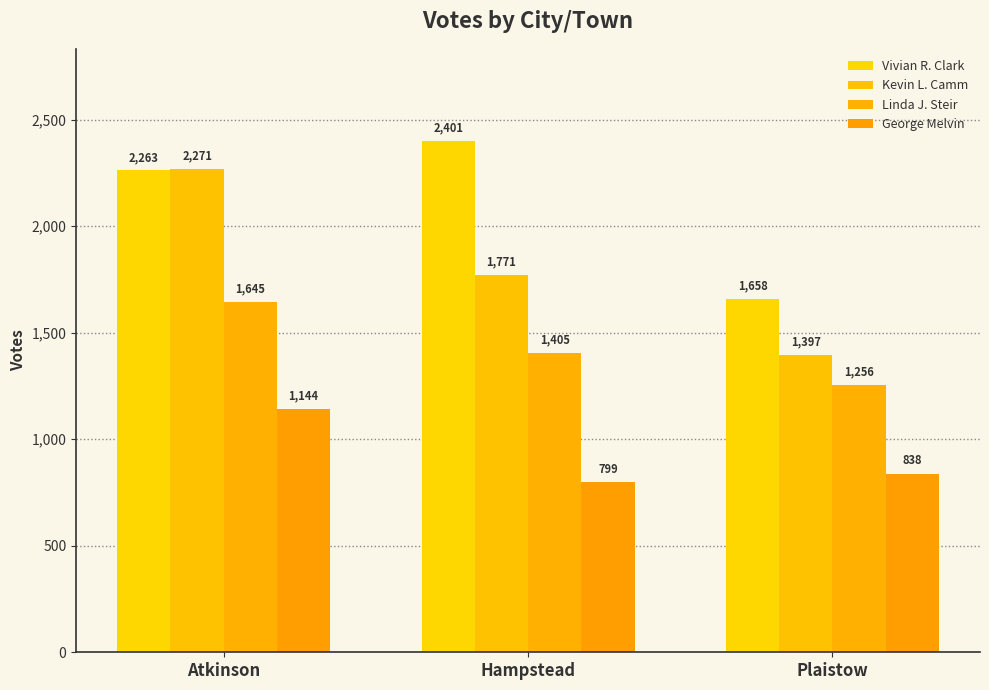

True or false: Linda J. Steir has a value of 2554 at Atkinson.

False